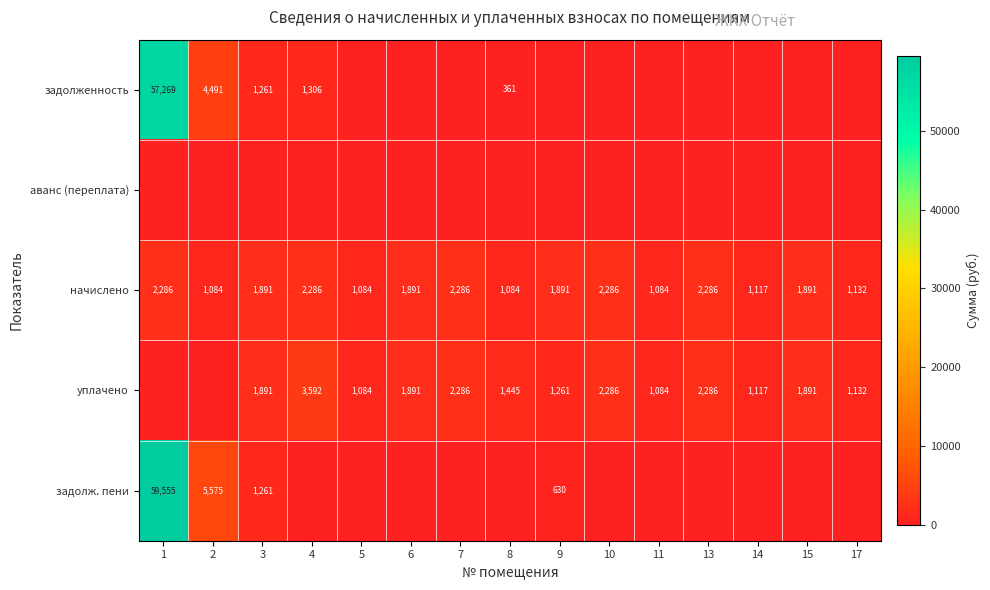

The value of начислено at 11 is 1735.7. True or false?

False